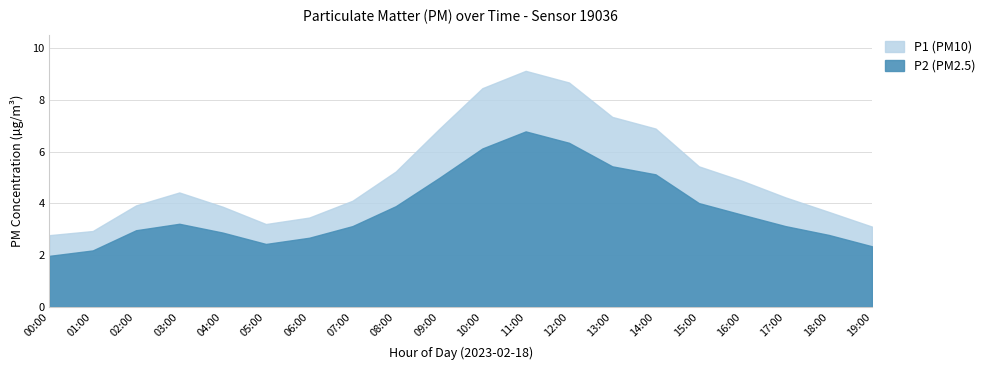

True or false: P1 and P2 intersect in this chart.

False